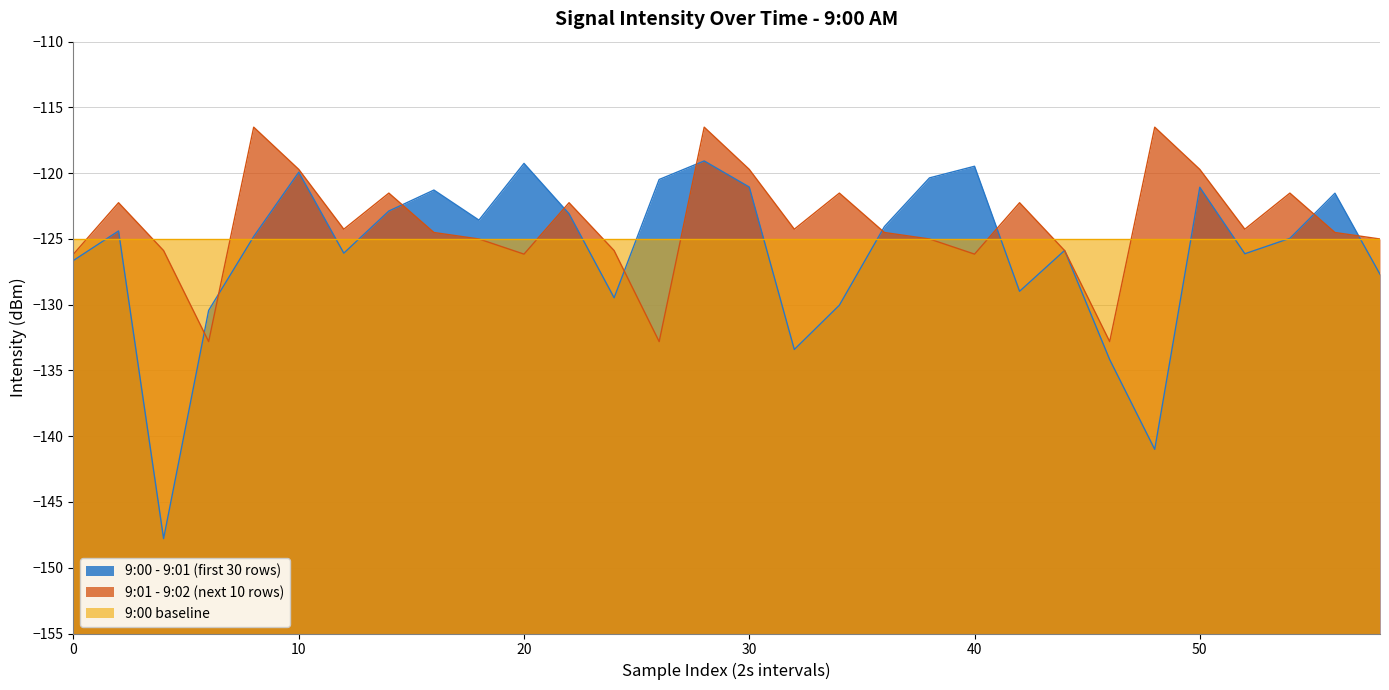

What is the difference between the maximum and minimum values in the 9:00 - 9:01 (first 30 rows) series?

28.7